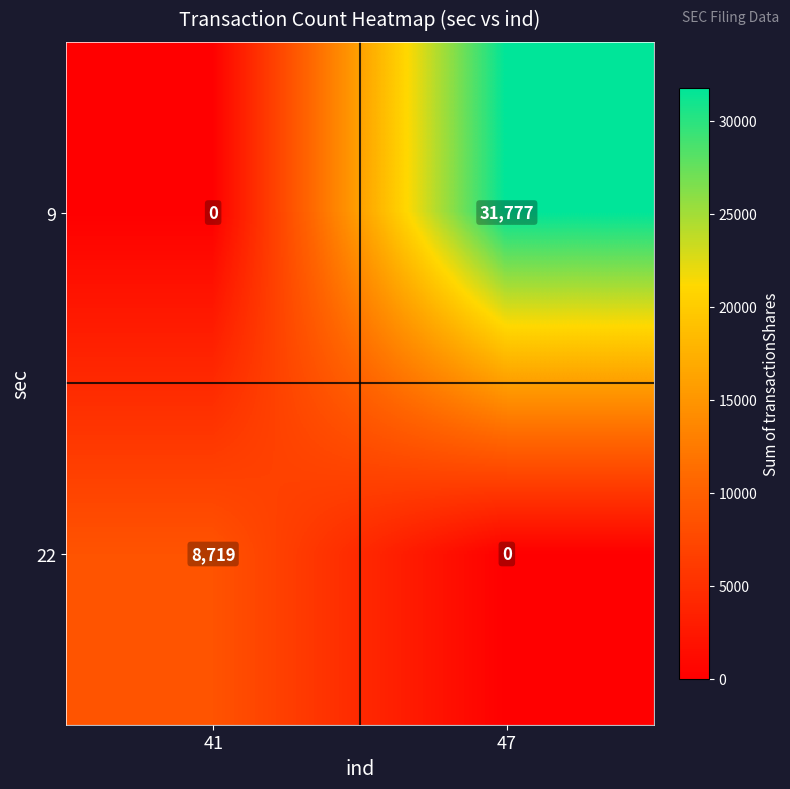

What is the greatest value displayed?

31777